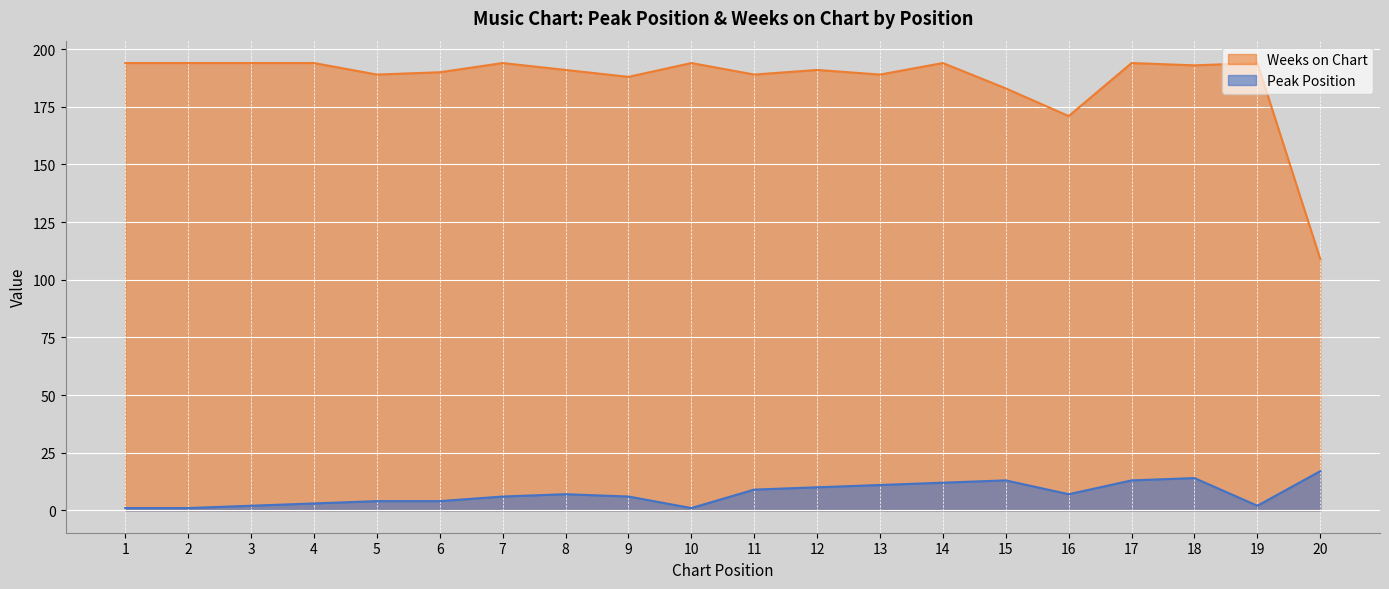

Reading right to left, extract all data points from this chart.

Peak Position: 20=17	19=2	18=14	17=13	16=7	15=13	14=12	13=11	12=10	11=9	10=1	9=6	8=7	7=6	6=4	5=4	4=3	3=2	2=1	1=1
Weeks on Chart: 20=109	19=194	18=193	17=194	16=171	15=183	14=194	13=189	12=191	11=189	10=194	9=188	8=191	7=194	6=190	5=189	4=194	3=194	2=194	1=194